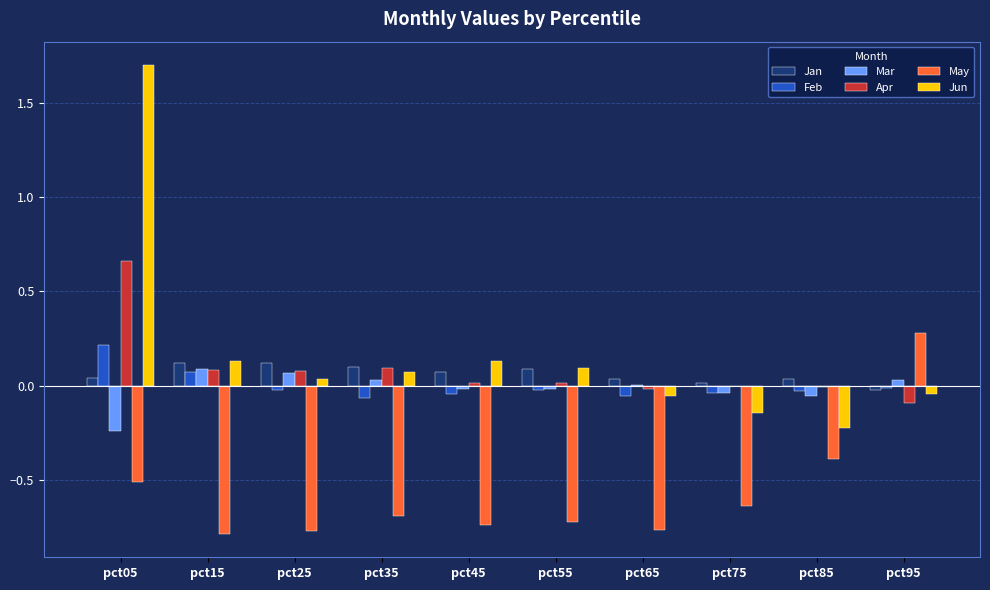

Which series has the largest total across all categories?

Jun